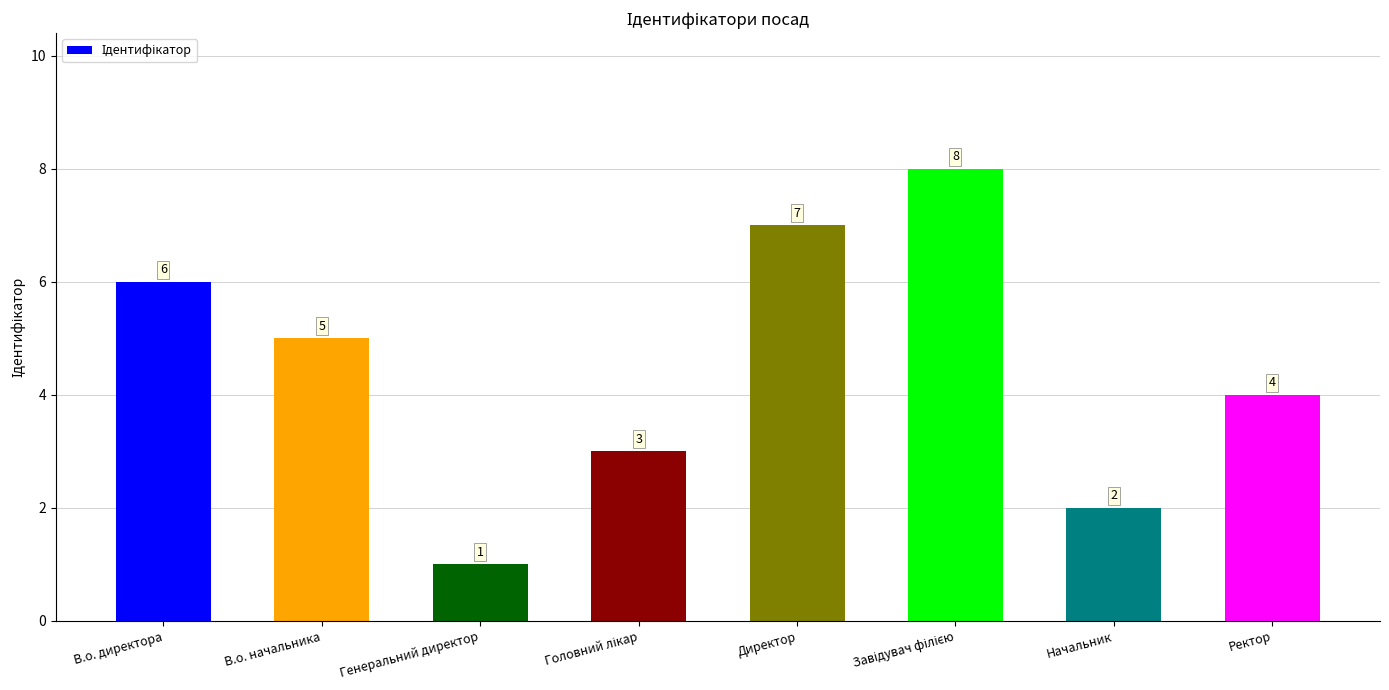

What is the difference between the second highest and minimum values?

6